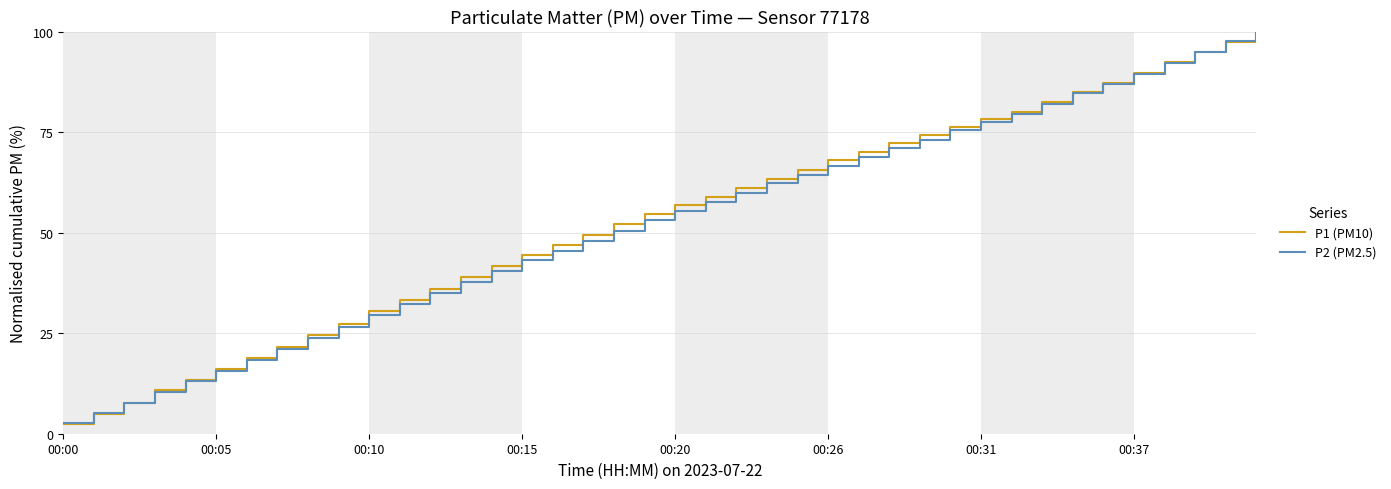

What is the lowest value of the P1 (PM10) series?

2.4